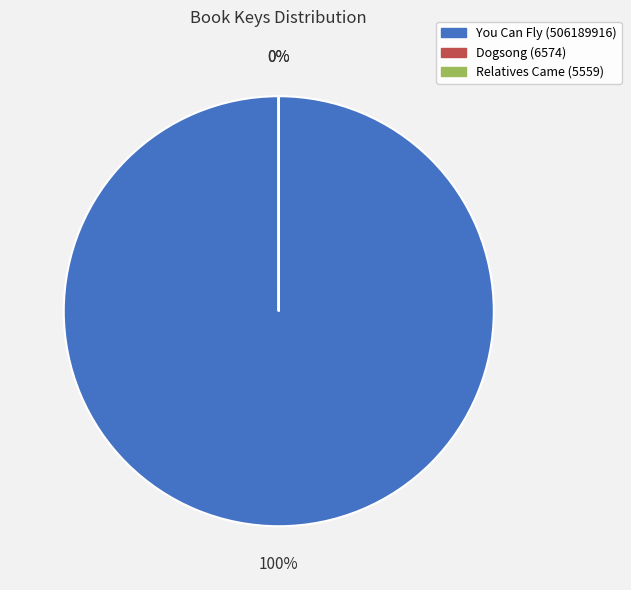

Is the sum of Dogsong (6574) and You Can Fly (506189916) greater than half?

Yes